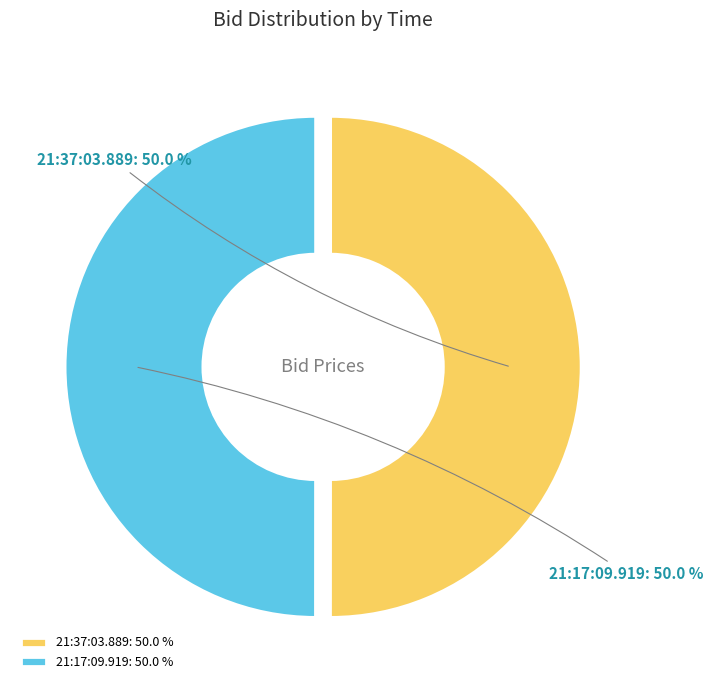

How many slices are in this pie chart?

2